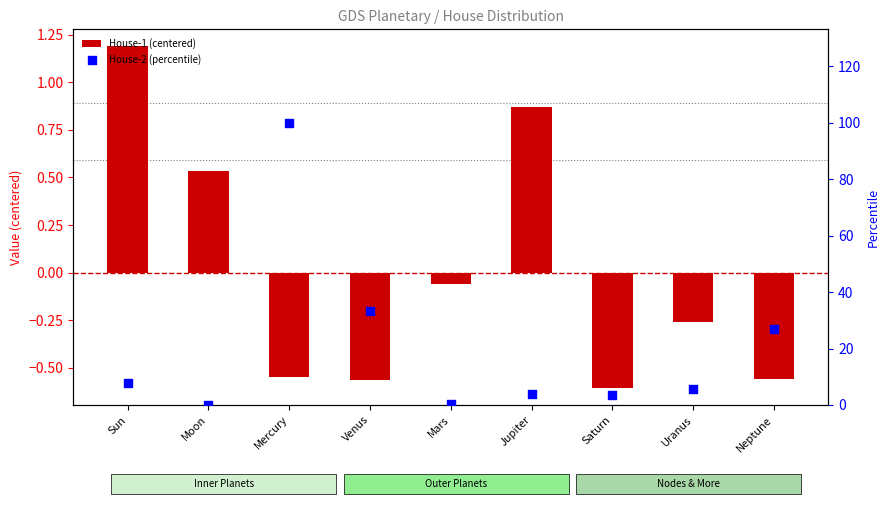

At how many categories does at least one series exceed 0?

9